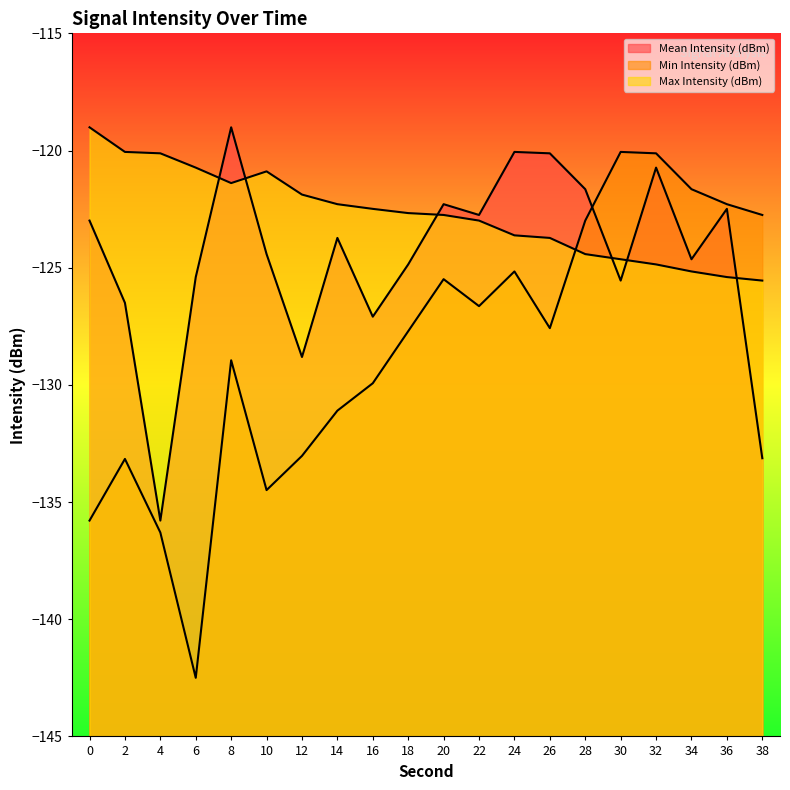

At which category does Max Intensity (dBm) reach its first local peak?

10